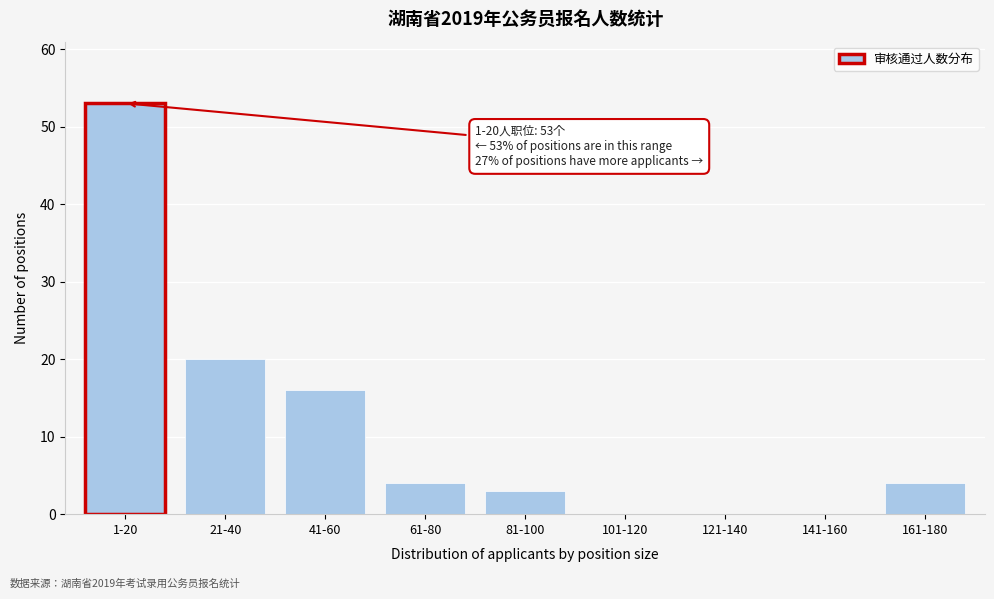

Reading left to right, what are all the values shown in this chart?

1-20=53	21-40=20	41-60=16	61-80=4	81-100=3	101-120=0	121-140=0	141-160=0	161-180=4